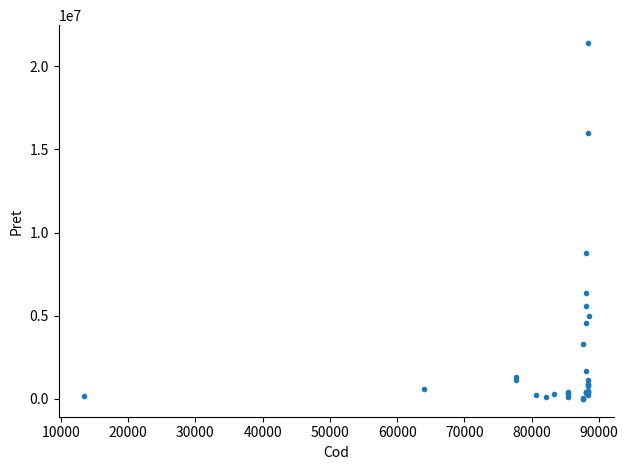

What Y value in the scatter plot is closest to 10700433?

8795600.0